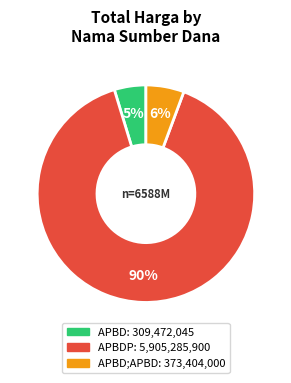

Is there any slice that represents more than half of the pie?

Yes